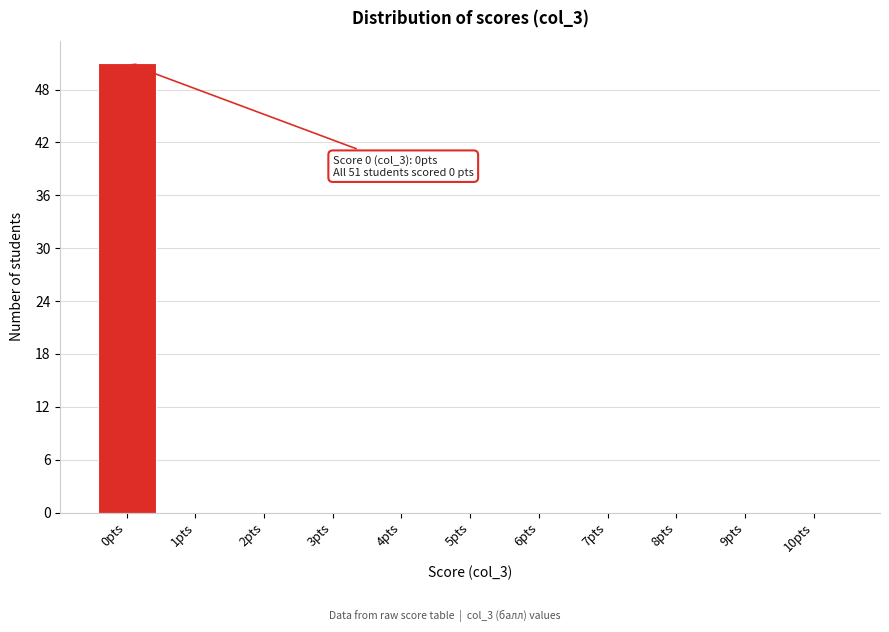

Reading left to right, extract all data points from this chart.

0pts=51	1pts=0	2pts=0	3pts=0	4pts=0	5pts=0	6pts=0	7pts=0	8pts=0	9pts=0	10pts=0